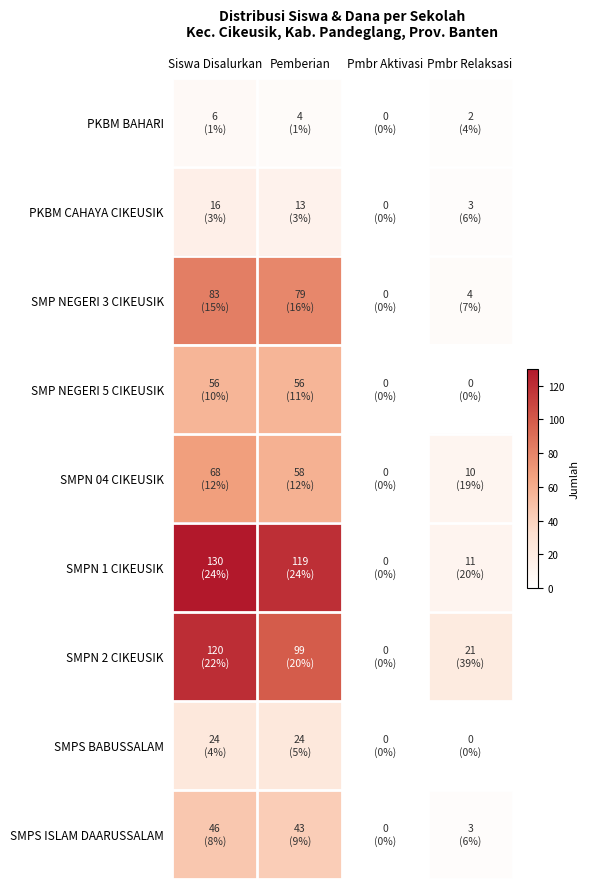

How many series are shown in this chart?

9